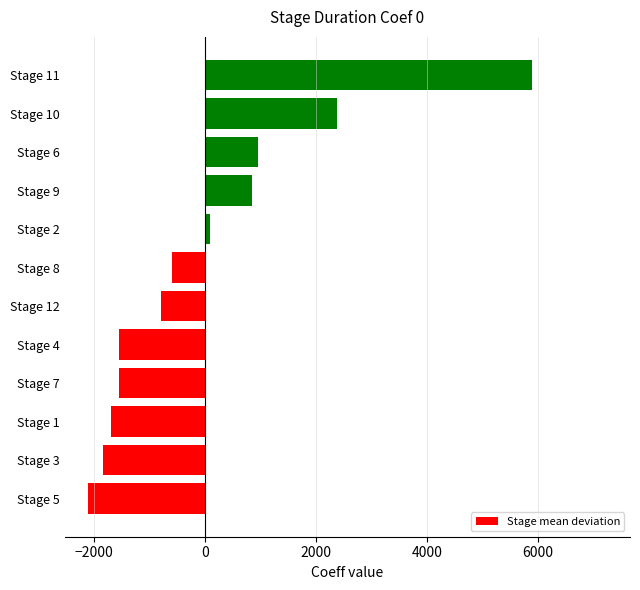

What is the smallest value displayed?

-2110.9